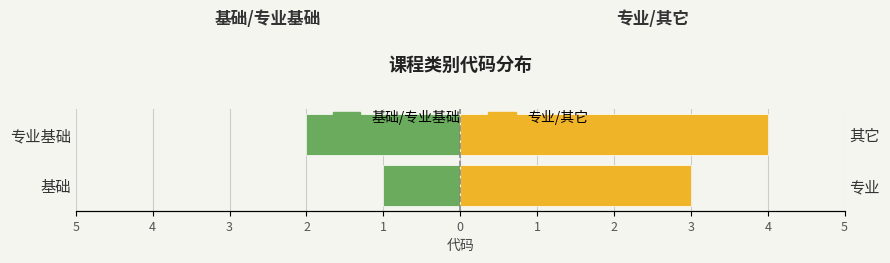

How many bars are there in each group?

2